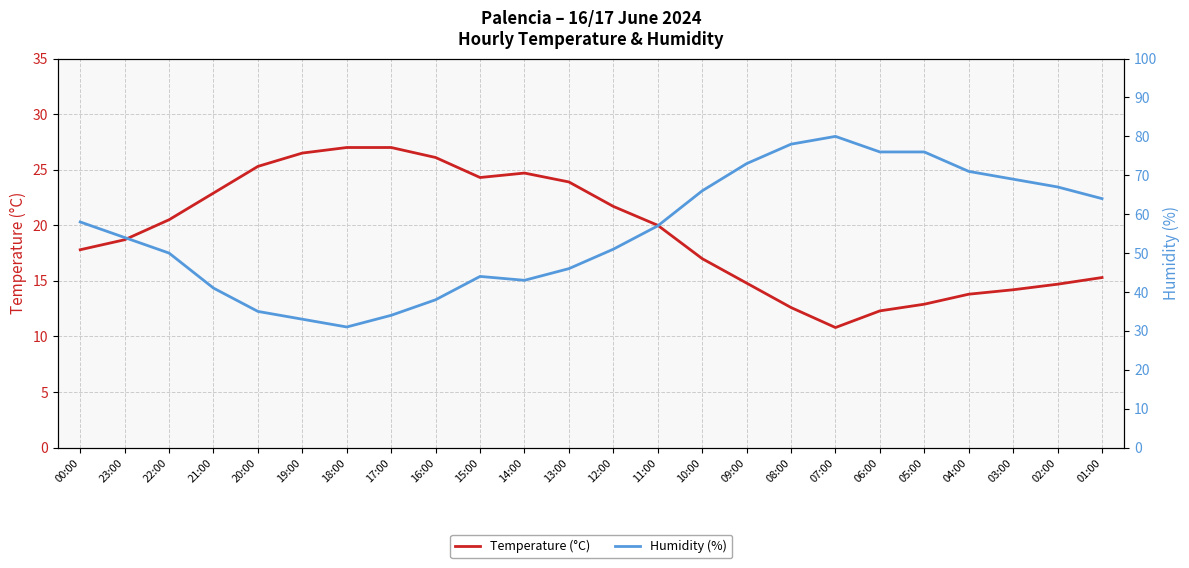

At which category does the chart reach its minimum across all series?

07:00